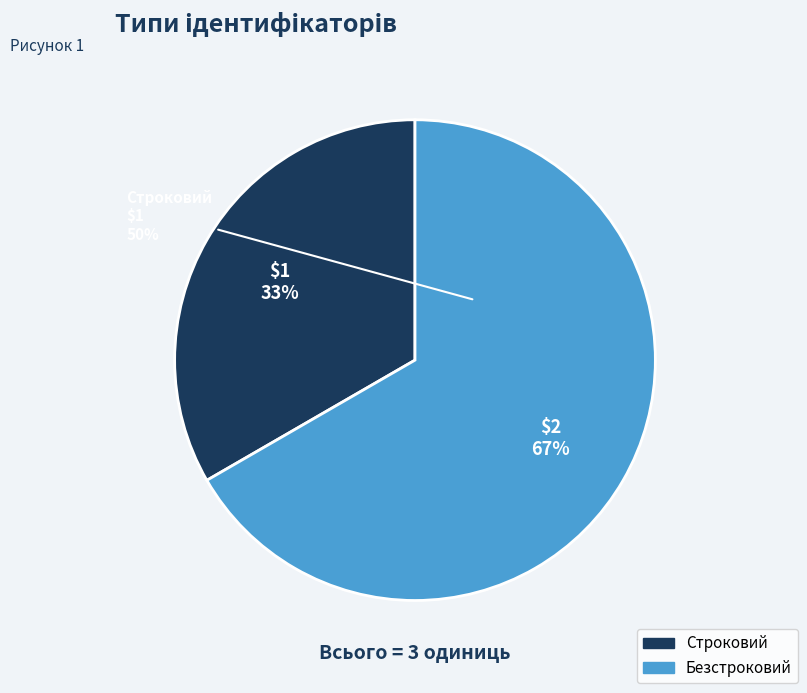

The Строковий slice represents 33% of the pie. True or false?

True